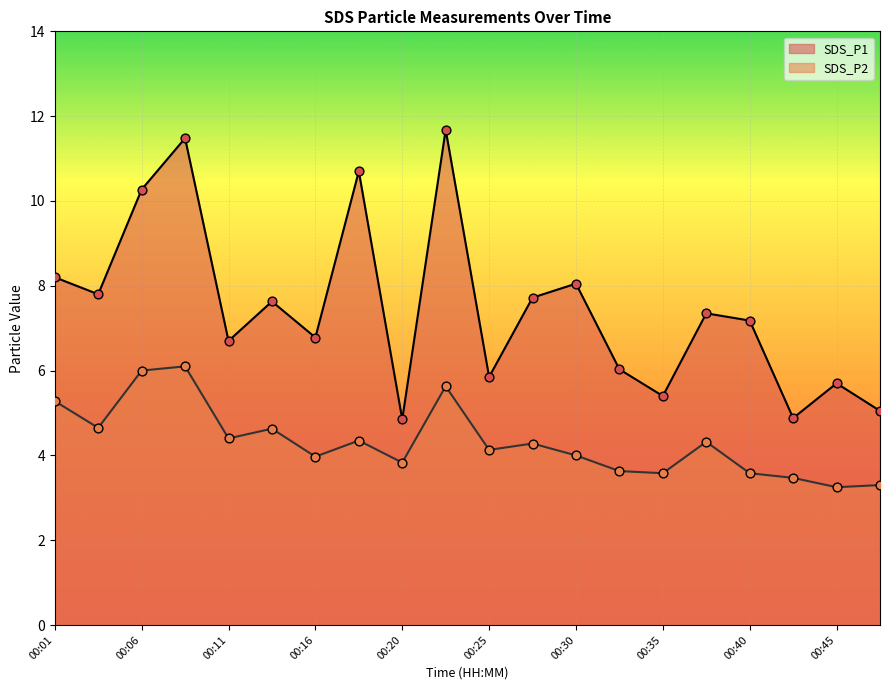

Which series has the largest total across all categories?

SDS_P1